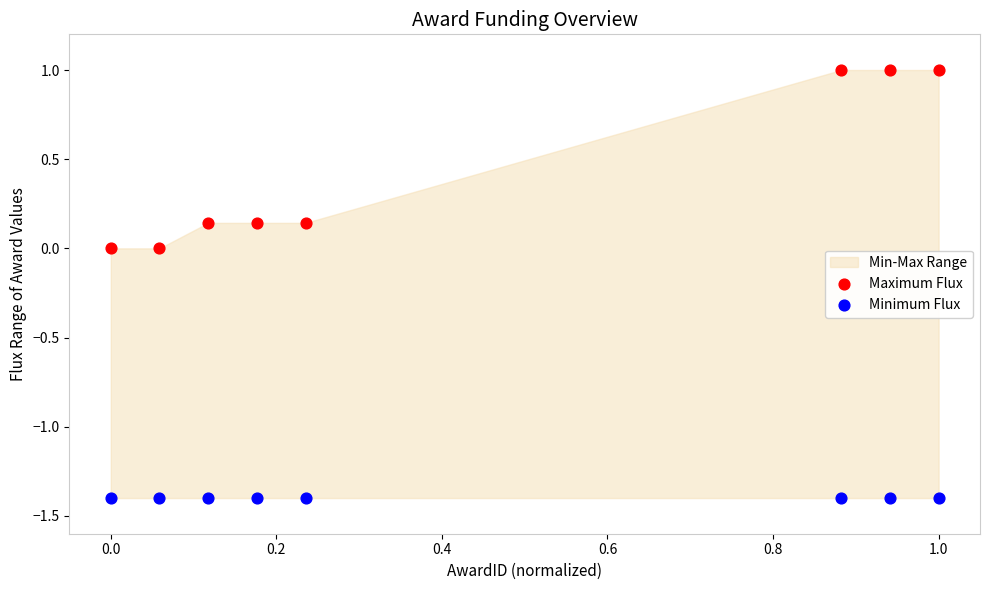

Which series contains the lowest Y value?

Minimum Flux